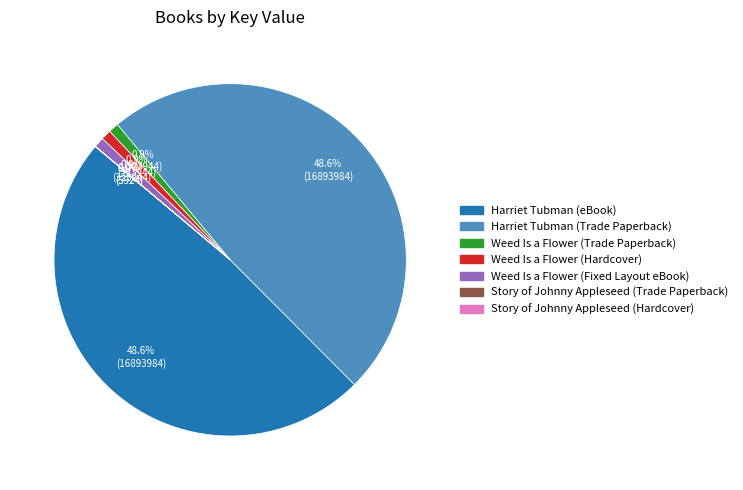

What is the ratio of the value at Weed Is a Flower (Hardcover) to the value at Weed Is a Flower (Fixed Layout eBook)?

1.0